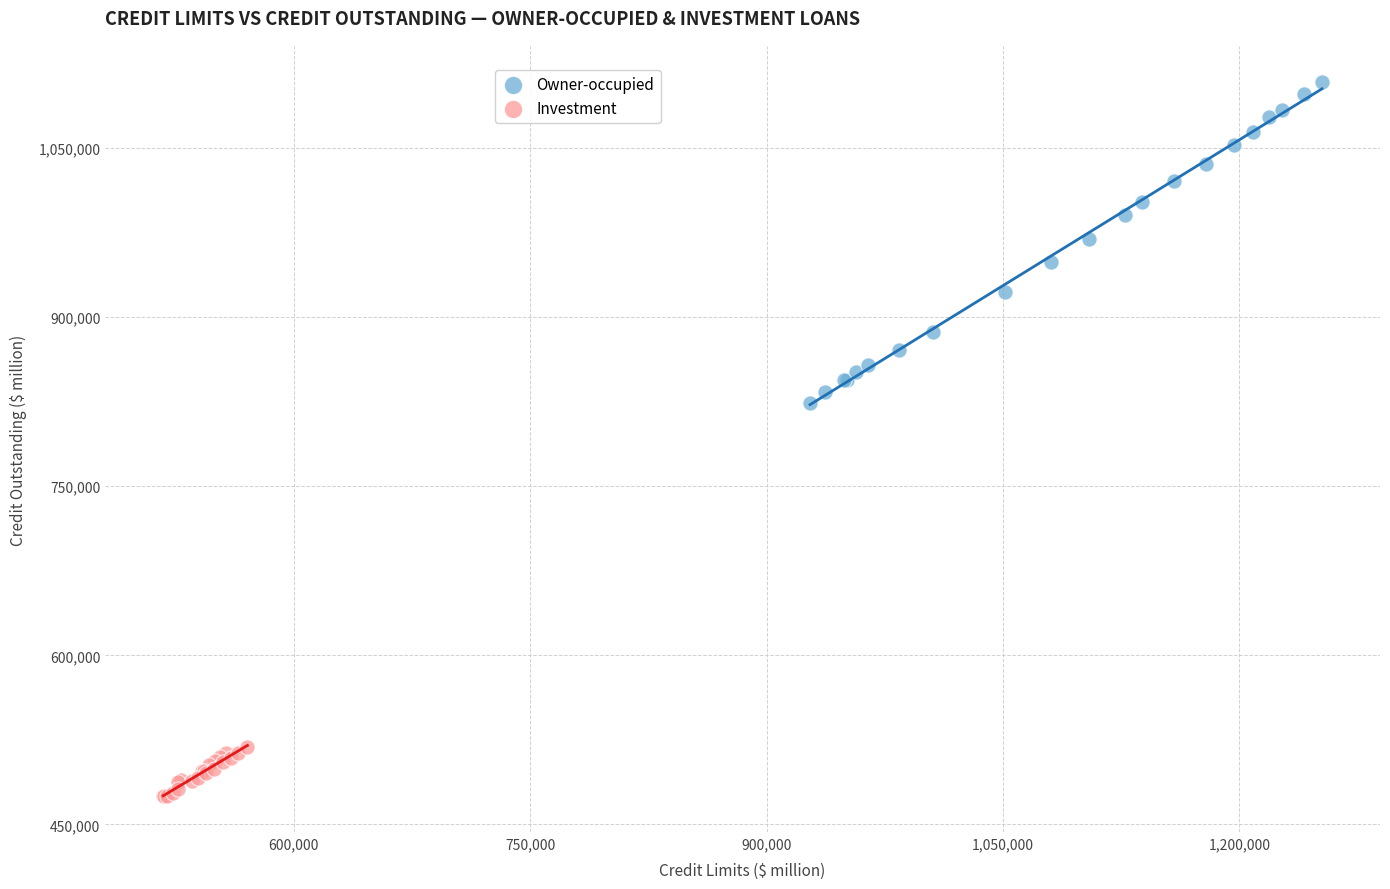

Which series has the largest Y range (max minus min)?

Owner-occupied